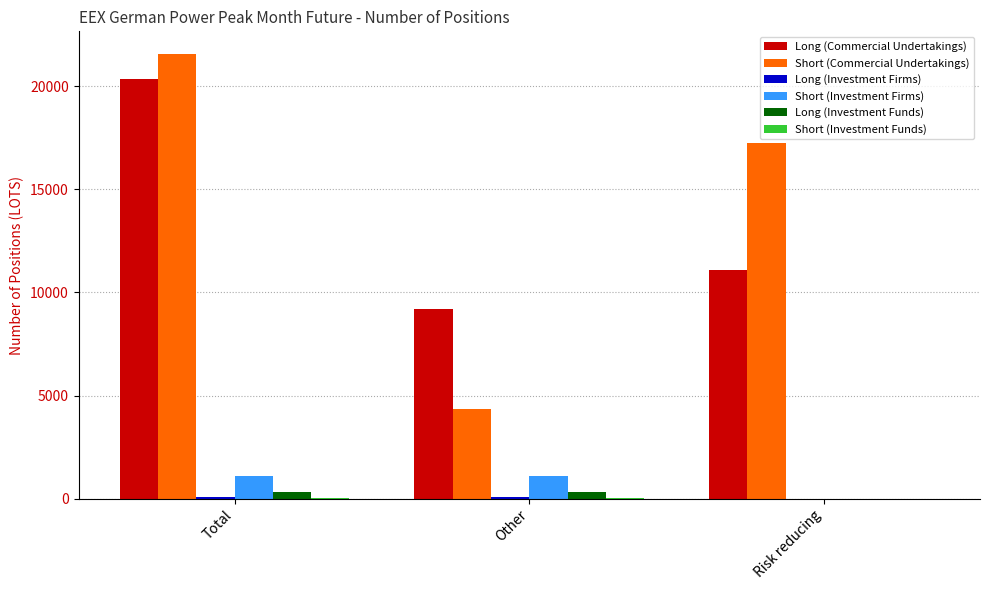

Is it true that Short (Investment Firms) equals 1087 at Other?

True